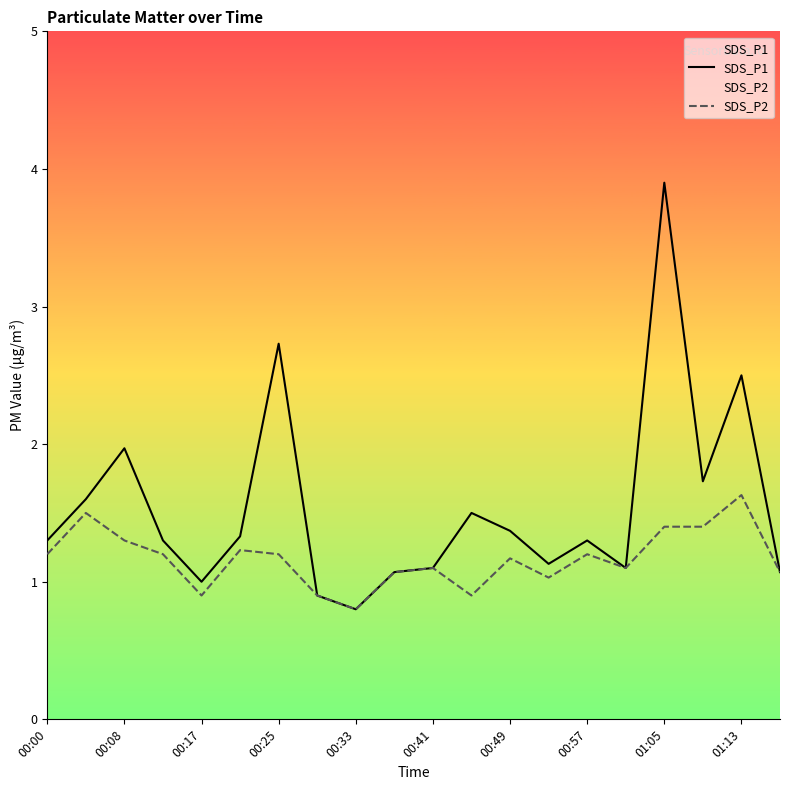

List the series in order of their peak value, highest first.

SDS_P1, SDS_P2